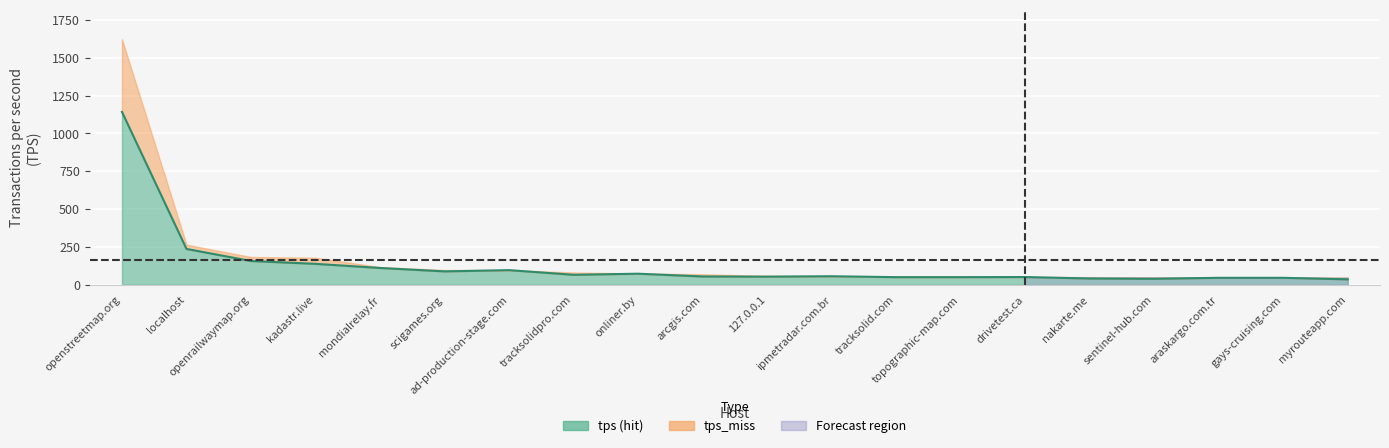

Rank the categories by value from highest to lowest.

openstreetmap.org, localhost, openrailwaymap.org, kadastr.live, mondialrelay.fr, ad-production-stage.com, scigames.org, onliner.by, tracksolidpro.com, ipmetradar.com.br, arcgis.com, 127.0.0.1, drivetest.ca, tracksolid.com, topographic-map.com, araskargo.com.tr, gays-cruising.com, nakarte.me, sentinel-hub.com, myrouteapp.com